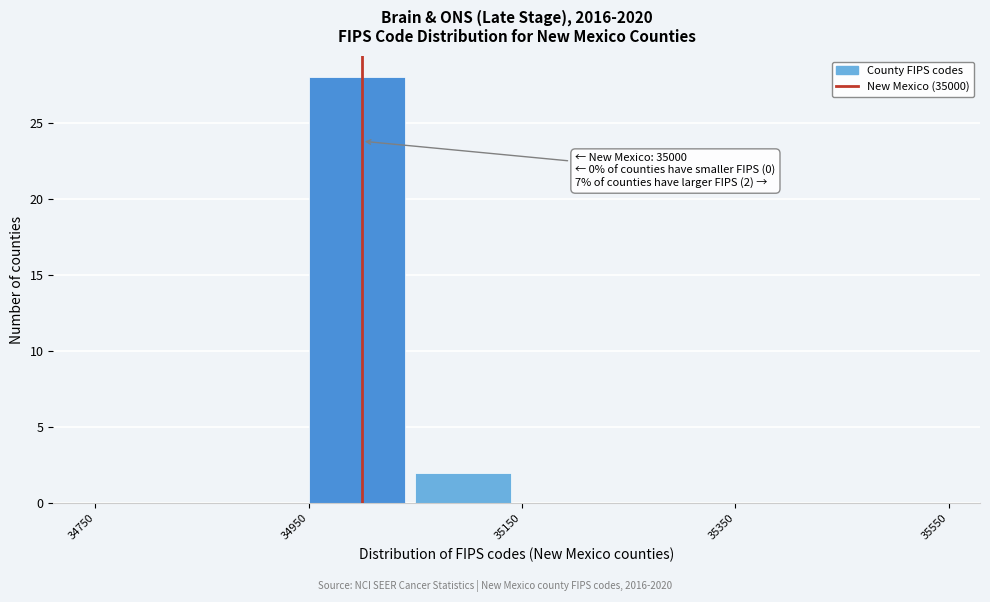

Over which range of the x-axis is the bar tallest?

34950 to 35050